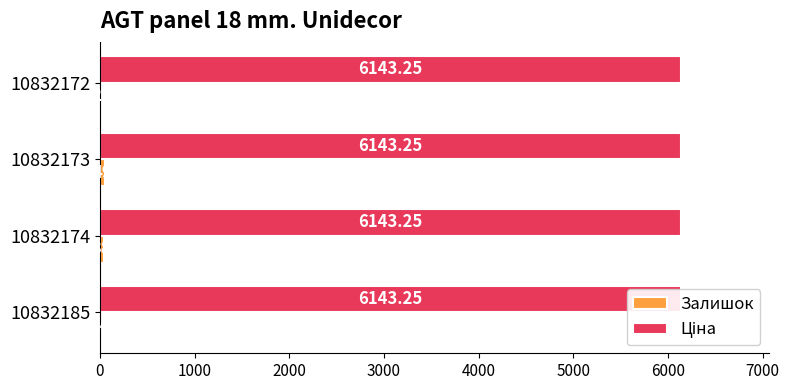

How many distinct data groups are displayed?

2